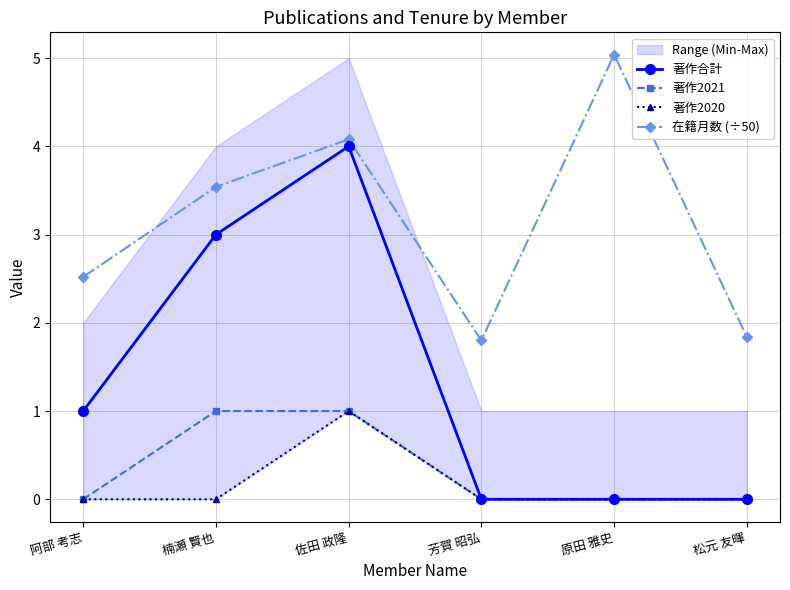

Which series has the largest range (max minus min)?

著作合計